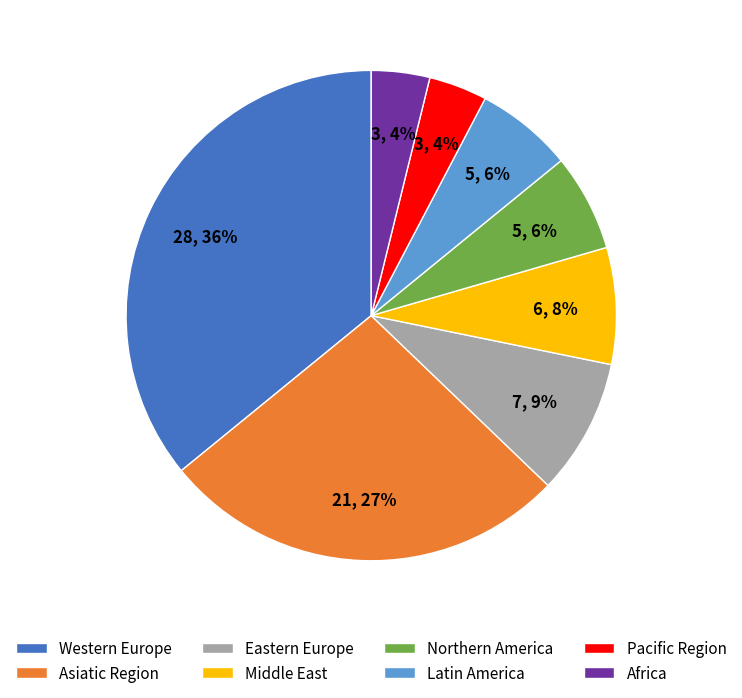

To the nearest percent, what is the difference between the largest and smallest slice percentages?

32%